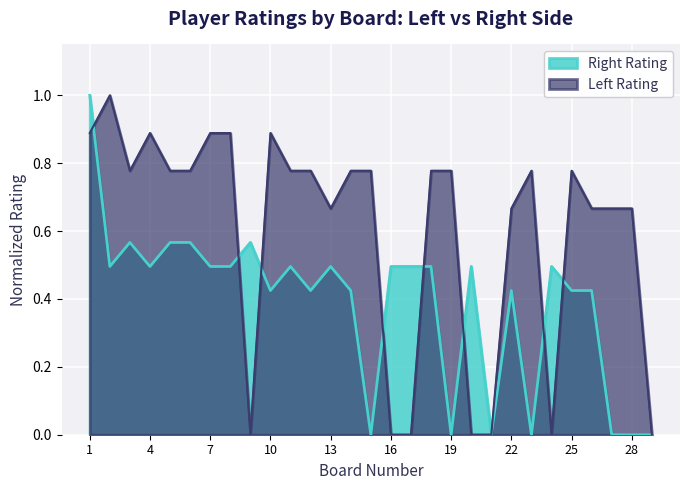

Which series ends up on top after the final intersection of Right Rating and Left Rating?

Left Rating